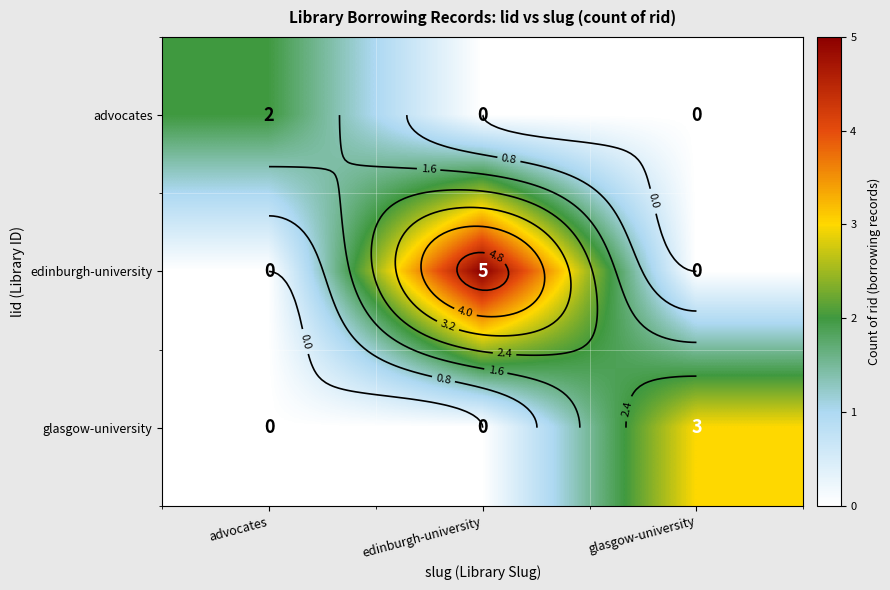

Rank the series by their average value, from lowest to highest.

advocates, glasgow-university, edinburgh-university